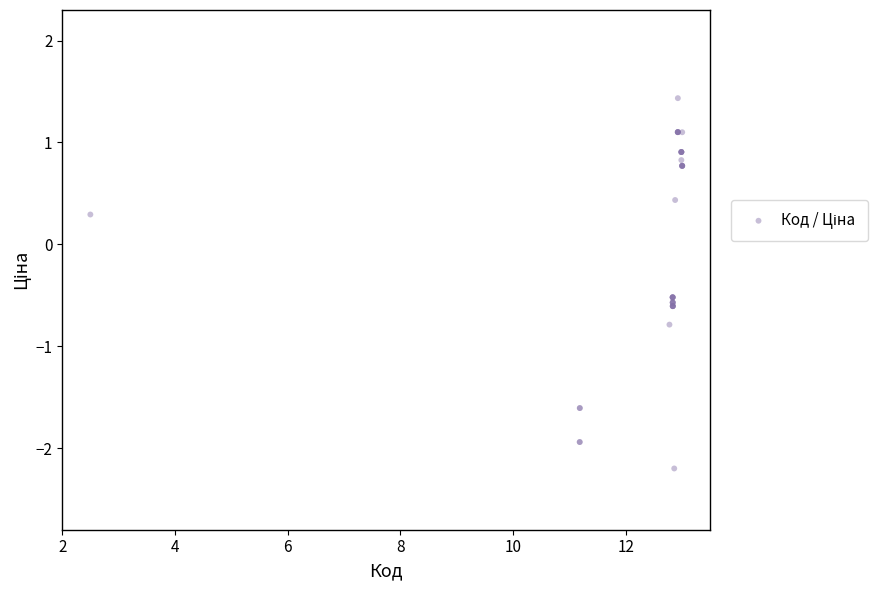

What Y value in the scatter plot is closest to 0?

0.3